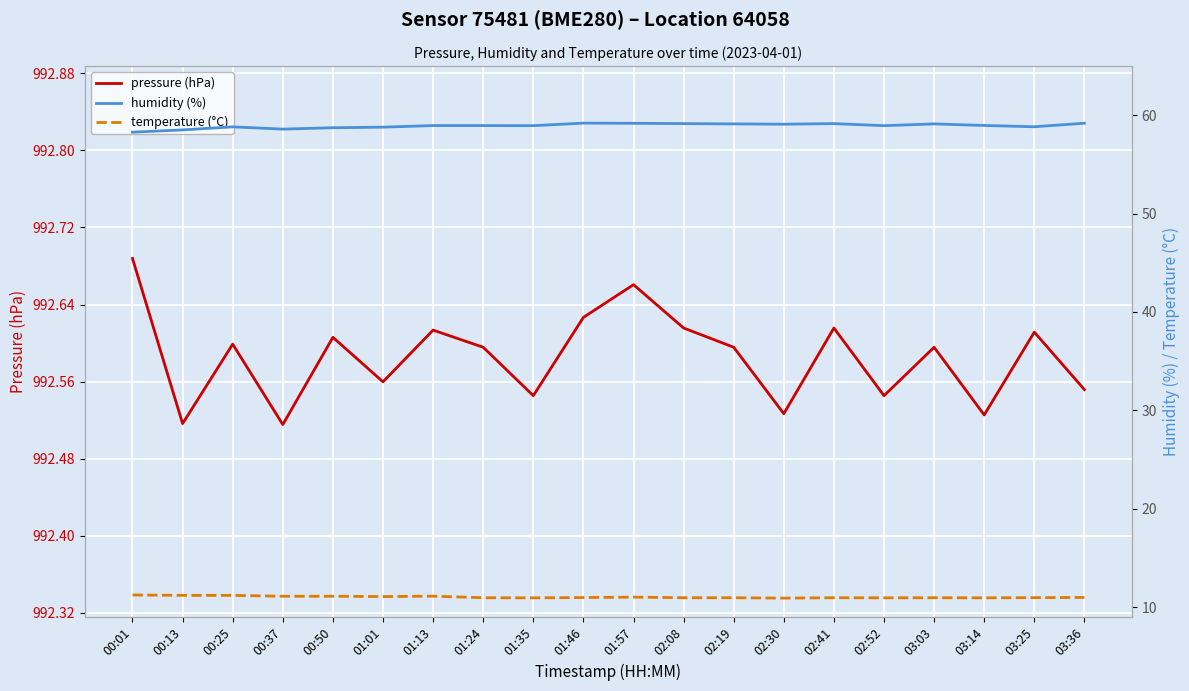

The humidity (%) series shows 58.3 at 00:01. True or false?

True